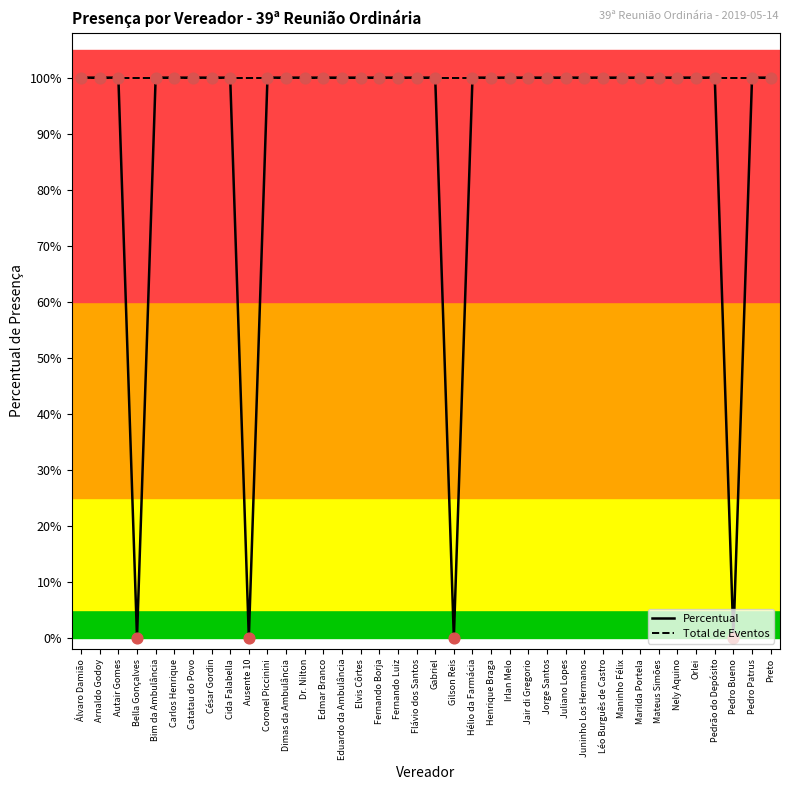

Is the value of Percentual at César Gordin greater than the value of Total de Eventos at Mateus Simões?

No